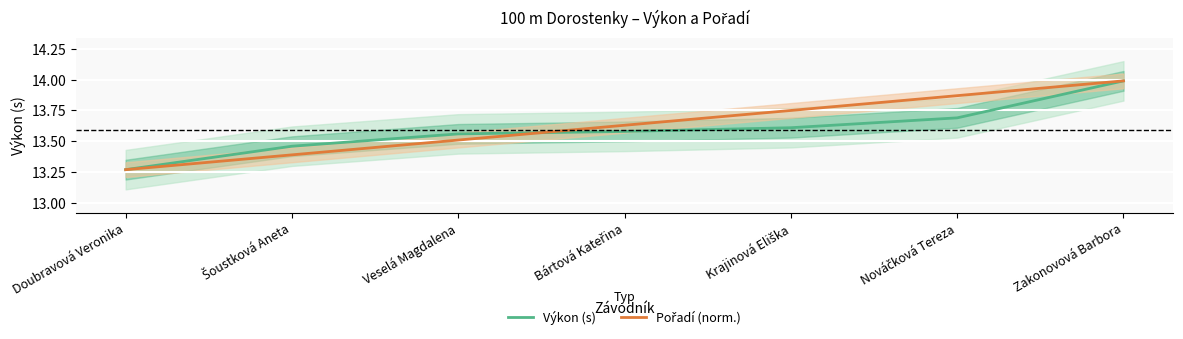

What are all the series names shown in the legend?

Výkon (s), Pořadí (norm.)